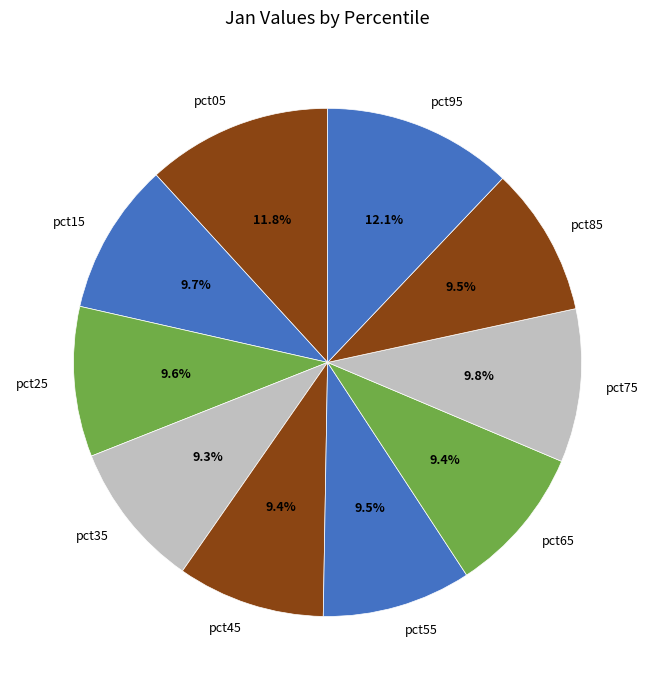

Is there any slice that represents more than half of the pie?

No